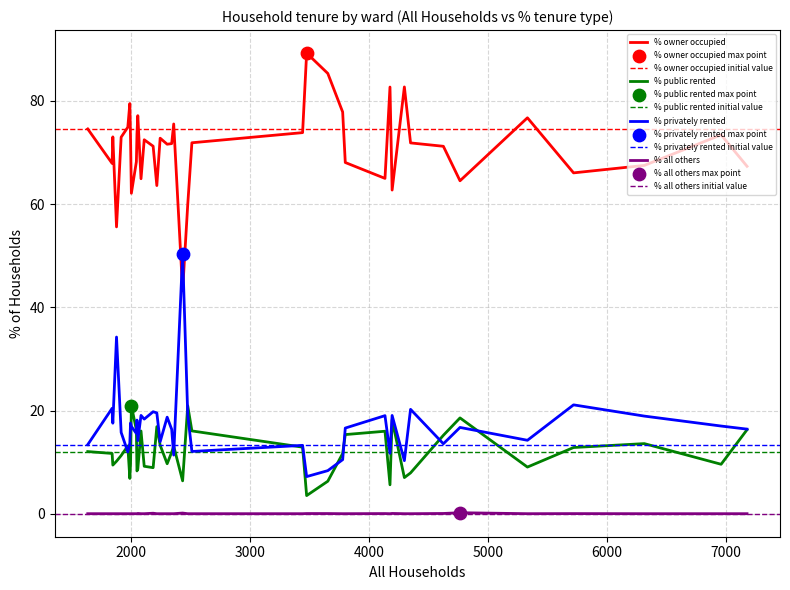

True or false: % owner occupied and % all others intersect in this chart.

False